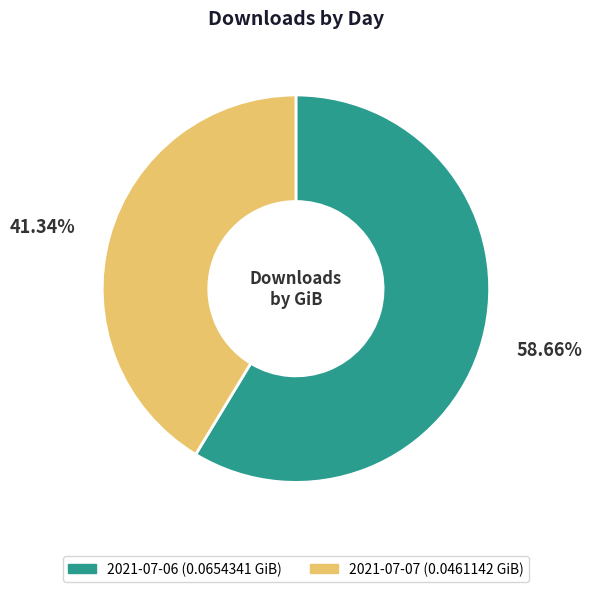

To the nearest percent, what is the difference between the 2021-07-07 and 2021-07-06 slice percentages?

17%